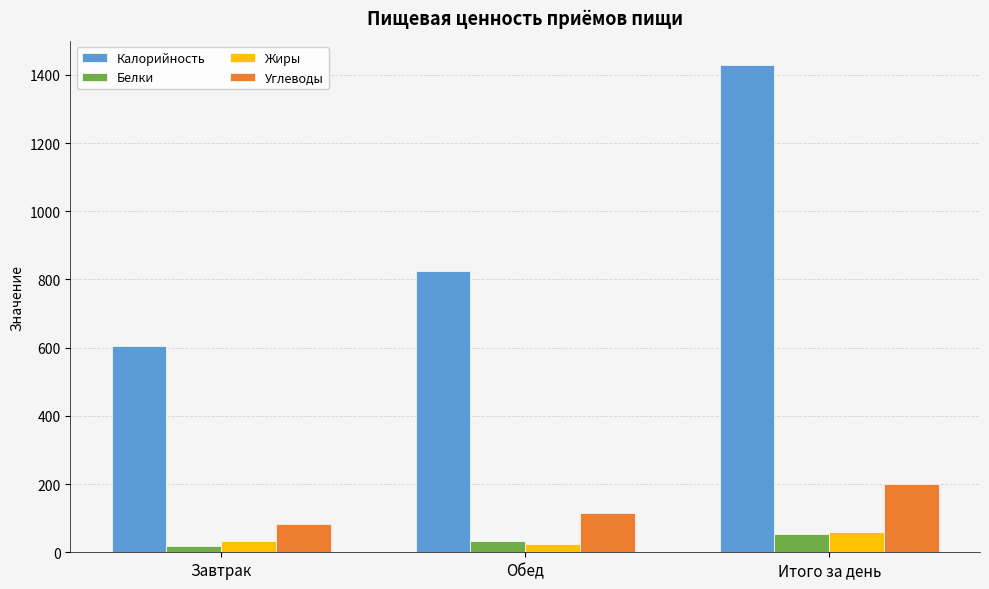

What is the total value across all series at Итого за день?

1737.9